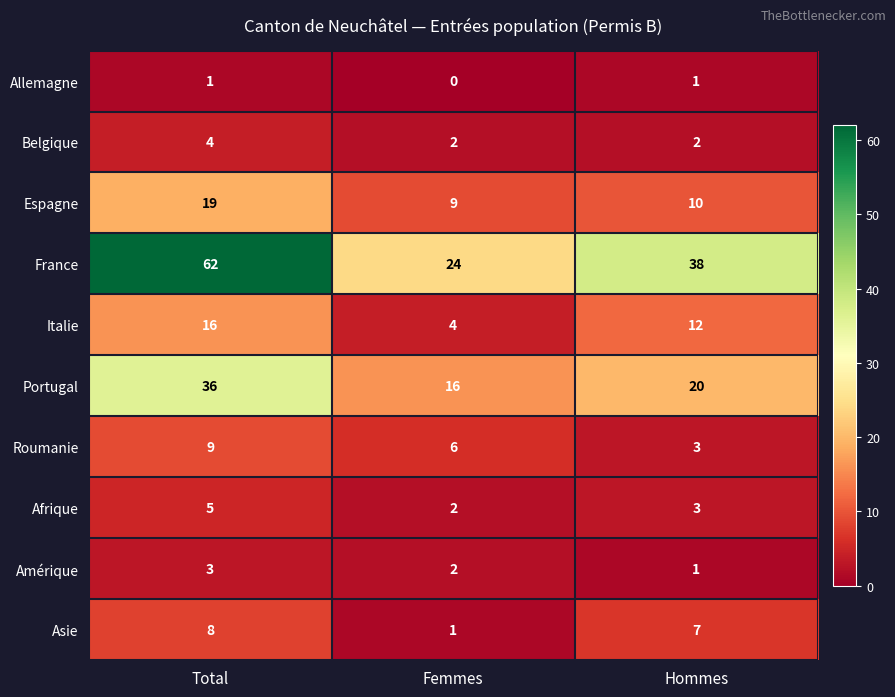

Which label corresponds to the largest value in the chart?

Total